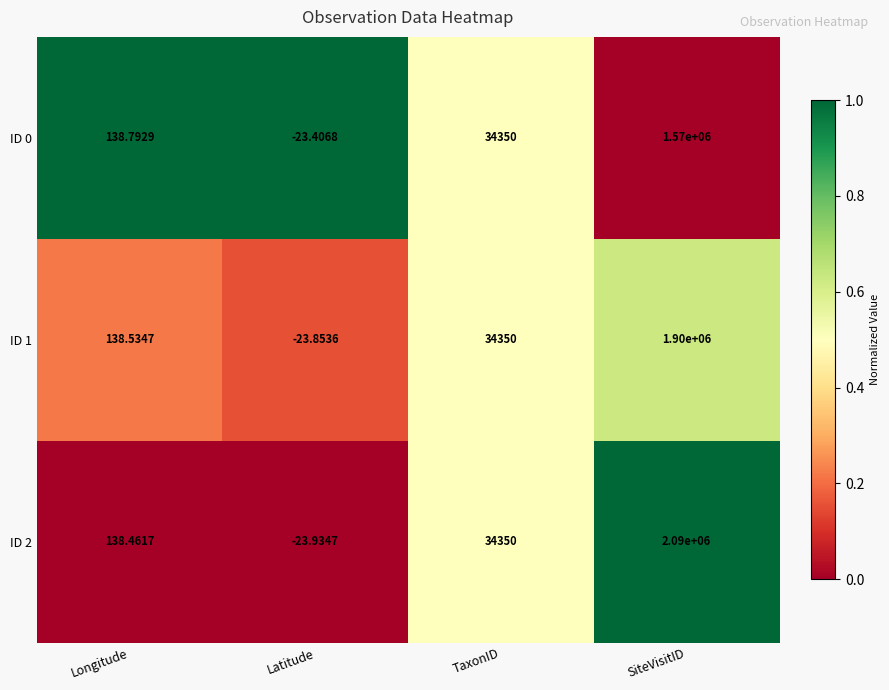

At which category is the sum across all series the highest?

SiteVisitID